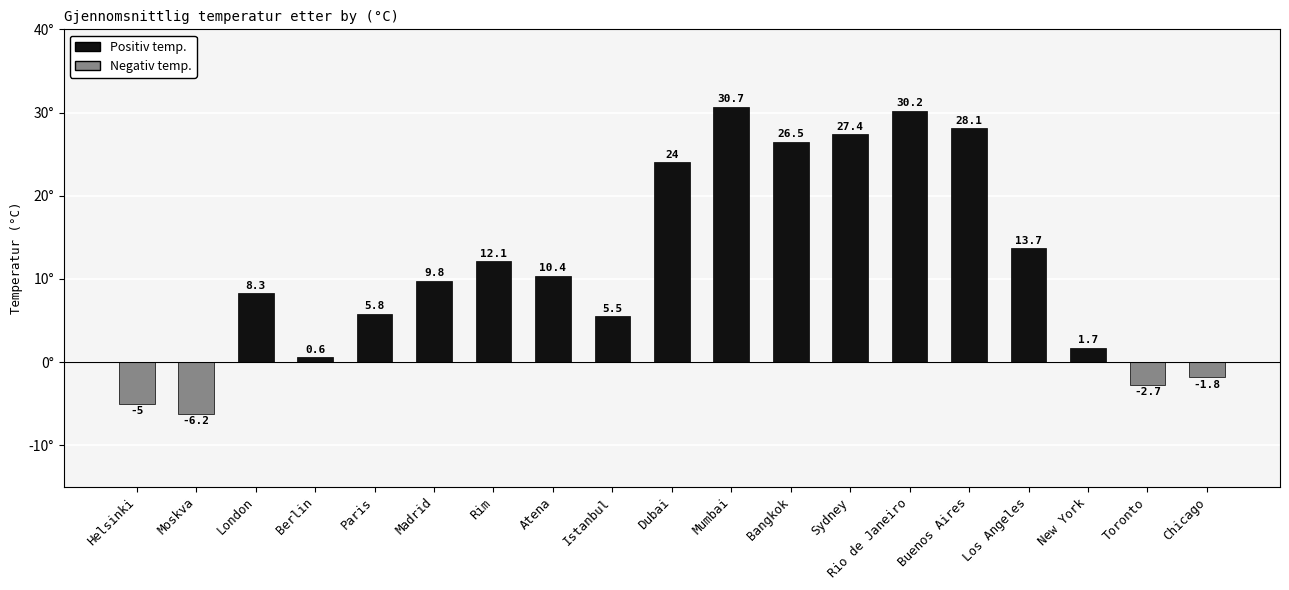

Which label corresponds to the largest value in the chart?

Mumbai